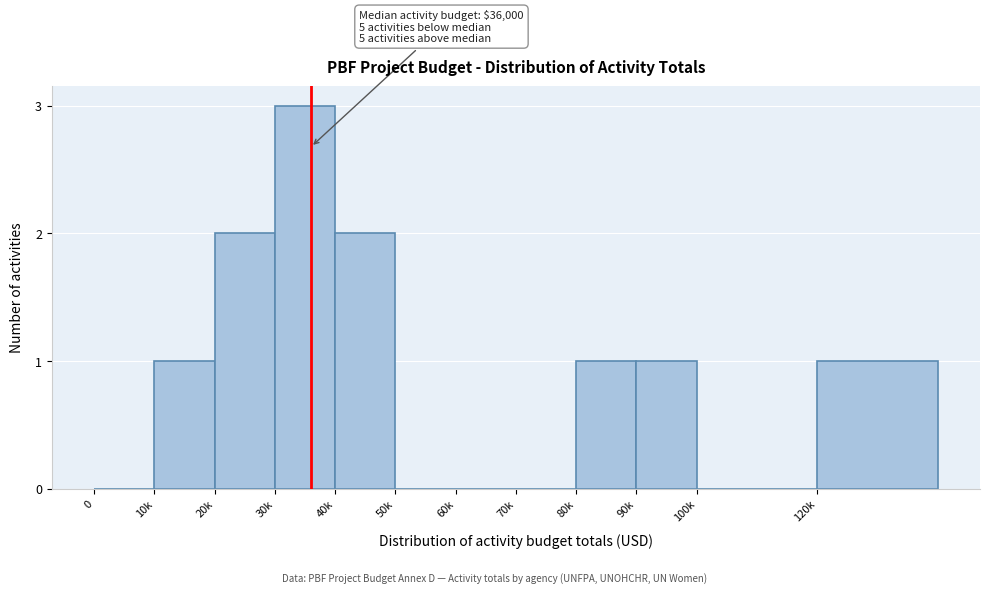

Reading left to right, extract all data points from this chart.

0=0	10k=1	20k=2	30k=3	40k=2	50k=0	60k=0	70k=0	80k=1	90k=1	100k=0	120k=1